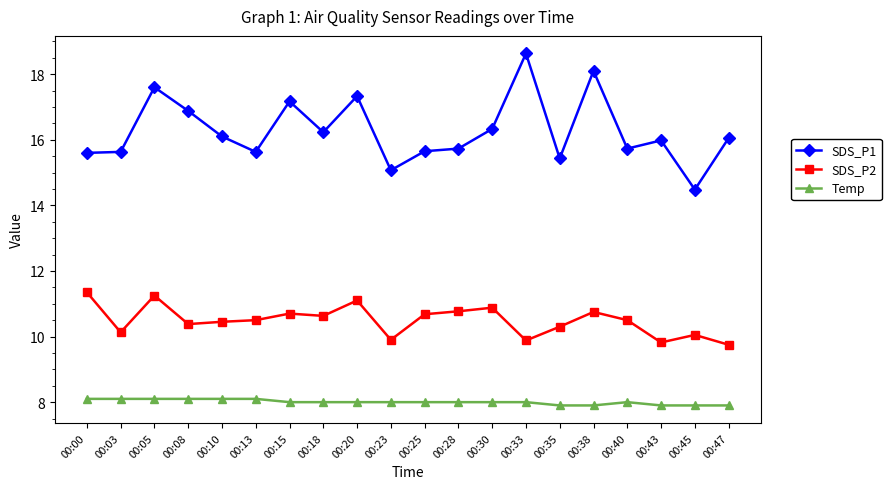

What is the total value across all series at 00:25?

34.3